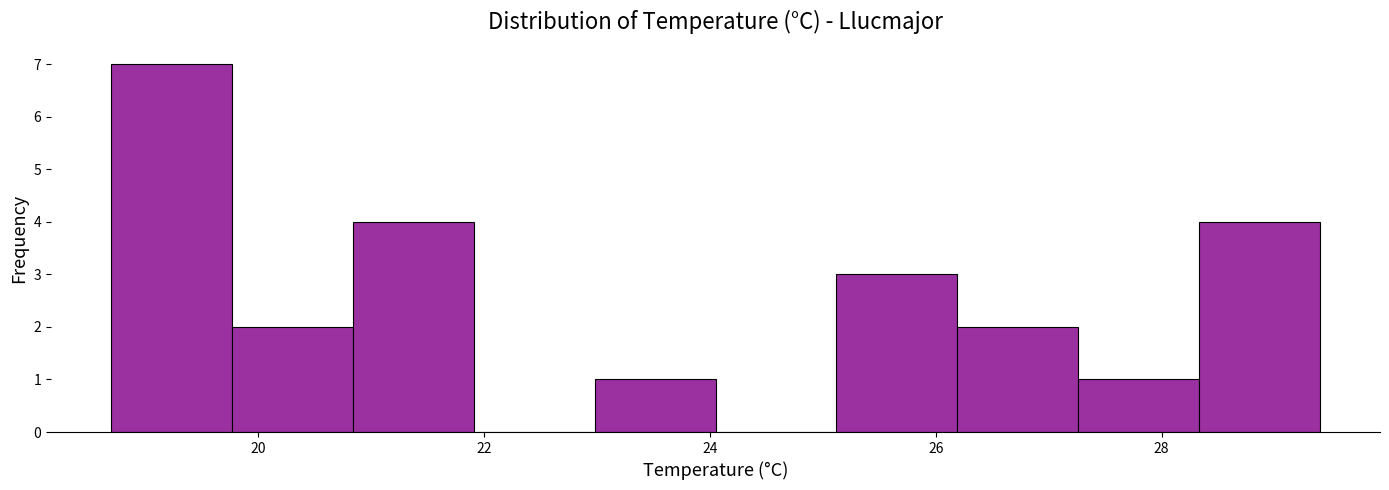

Reading left to right, list every bar in this chart as the range it spans on the x-axis followed by its height. Neither the bar edges nor the heights are printed on the chart, so give them approximately, as read against the axes.

18.8 to 19.8: 7
19.8 to 20.8: 2
20.8 to 22.0: 4
22.0 to 23.0: 0
23.0 to 24.0: 1
24.0 to 25.2: 0
25.2 to 26.2: 3
26.2 to 27.2: 2
27.2 to 28.4: 1
28.4 to 29.4: 4